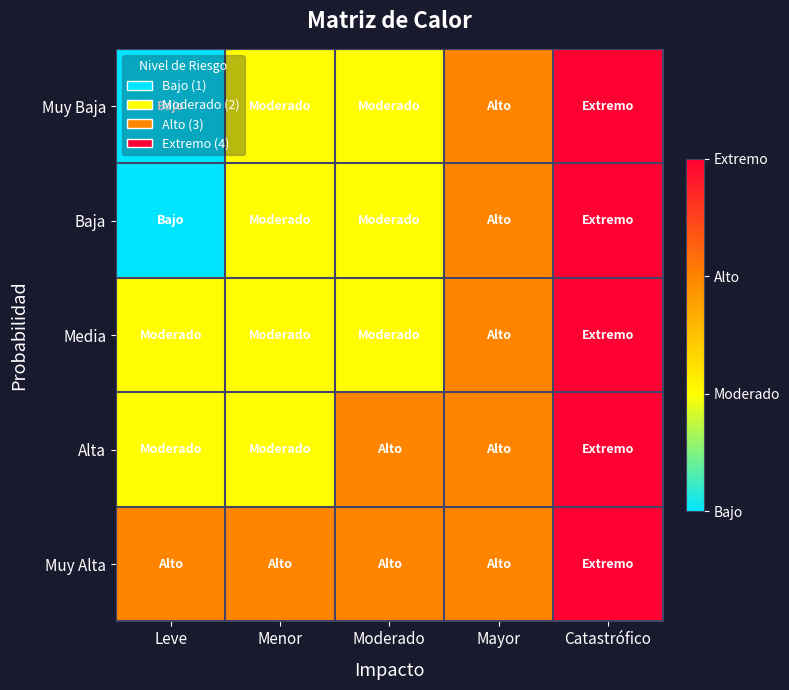

Reading left to right, transcribe all the data shown in this chart.

Muy Baja: Leve=1	Menor=2	Moderado=2	Mayor=3	Catastrófico=4
Baja: Leve=1	Menor=2	Moderado=2	Mayor=3	Catastrófico=4
Media: Leve=2	Menor=2	Moderado=2	Mayor=3	Catastrófico=4
Alta: Leve=2	Menor=2	Moderado=3	Mayor=3	Catastrófico=4
Muy Alta: Leve=3	Menor=3	Moderado=3	Mayor=3	Catastrófico=4